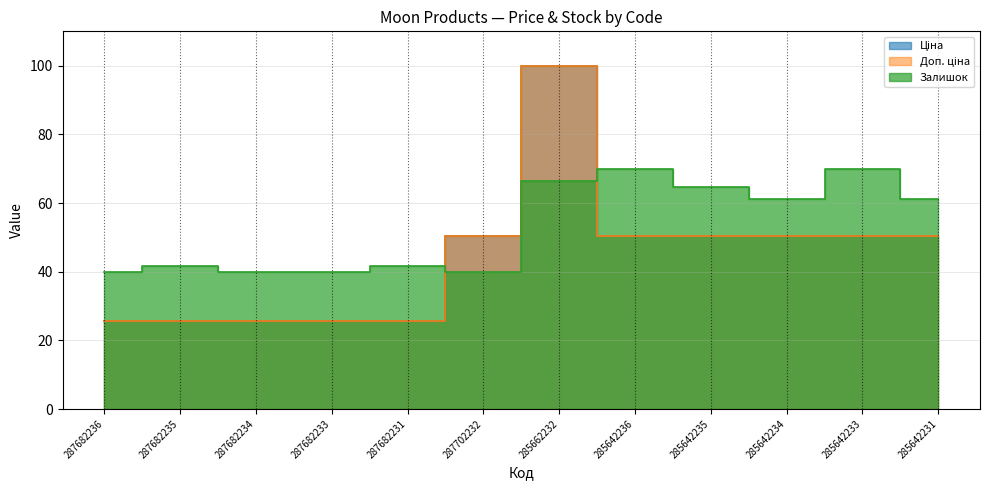

Where is the first local maximum for Доп. ціна?

285662232